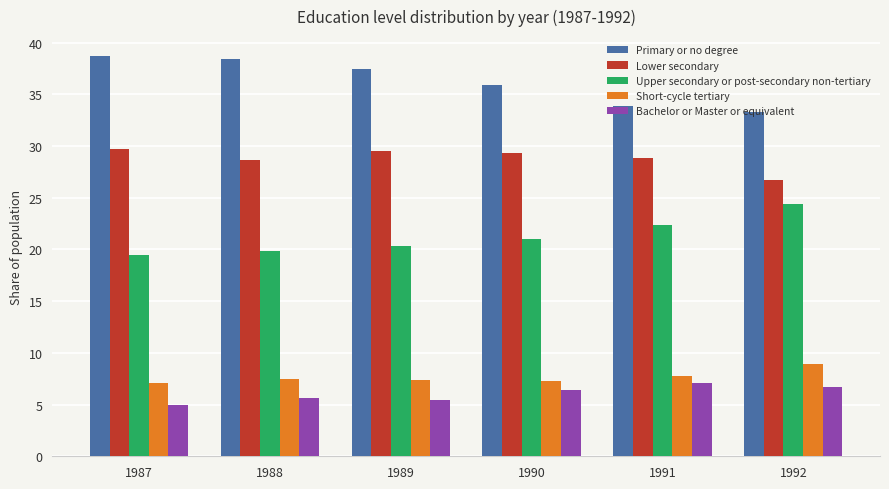

Rank the series by their maximum value, from lowest to highest.

Bachelor or Master or equivalent, Short-cycle tertiary, Upper secondary or post-secondary non-tertiary, Lower secondary, Primary or no degree